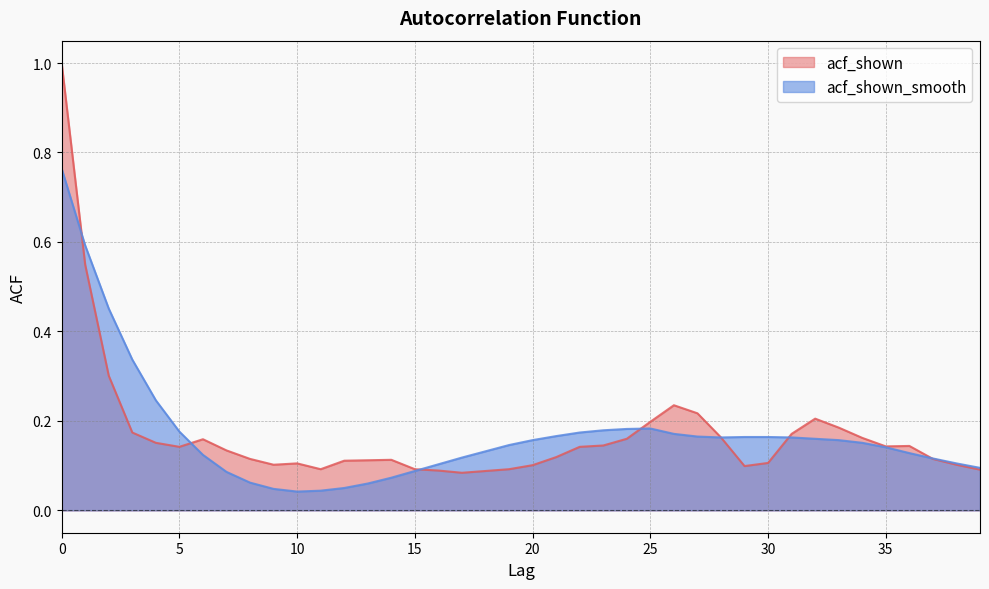

What is the maximum value shown in the chart?

1.0